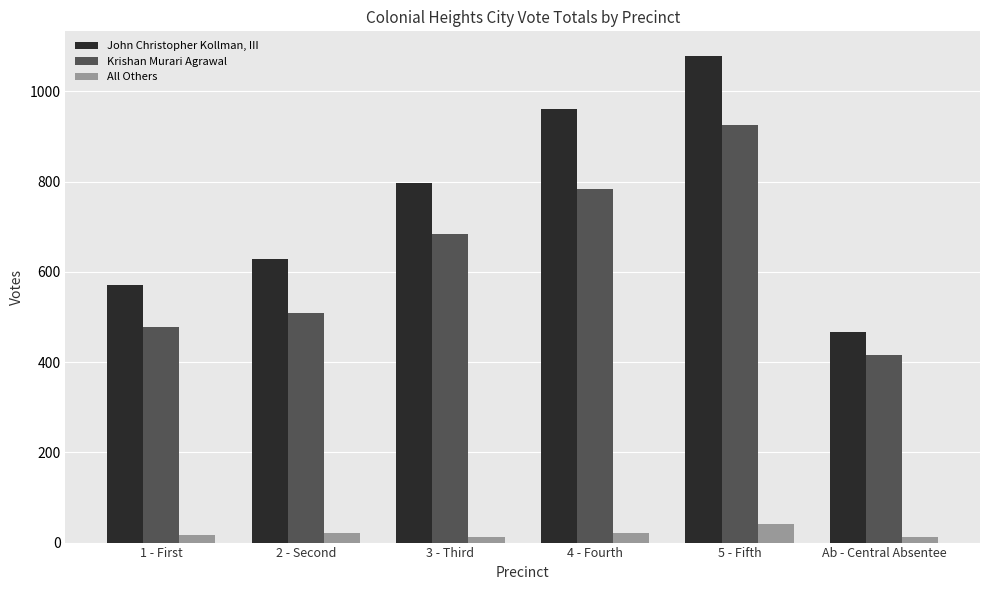

What is the difference between the maximum and second lowest values in the All Others series?

28